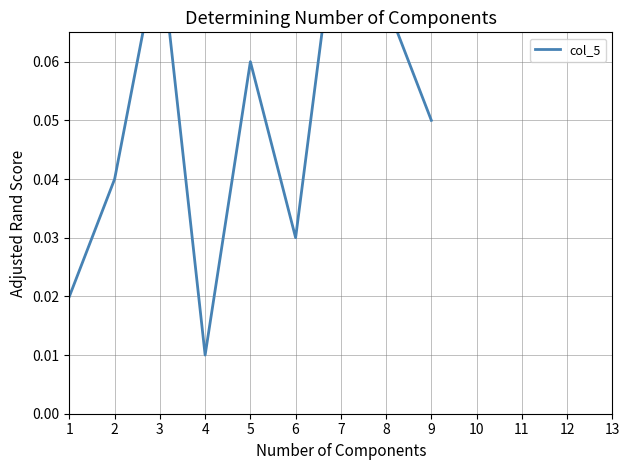

List the labels in order of value, smallest first.

4, 1, 6, 2, 9, 5, 8, 3, 7